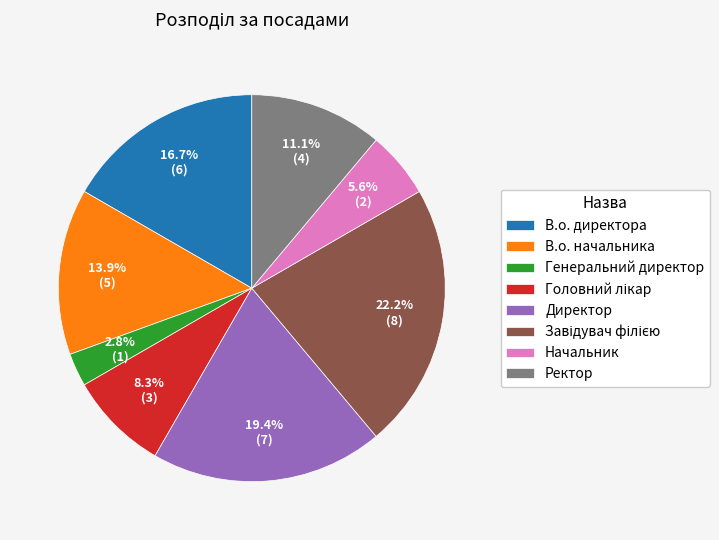

How much of the chart is everything except В.о. директора?

83.3%